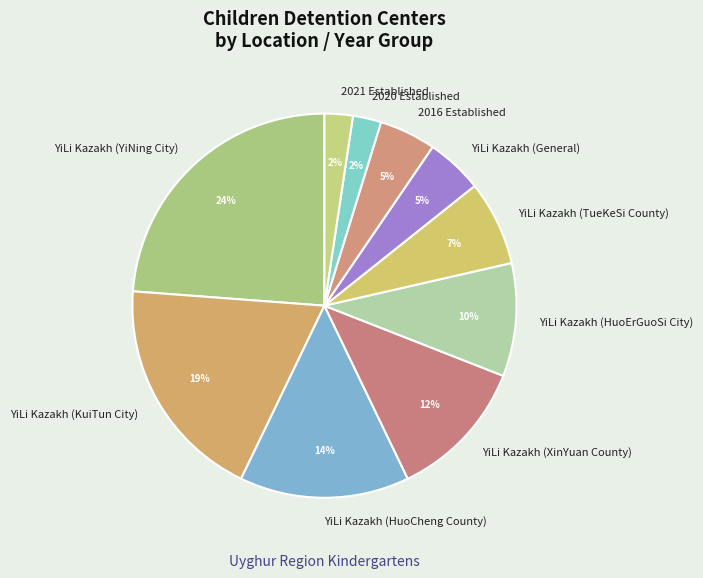

To the nearest percent, what portion does YiLi Kazakh (HuoCheng County) represent?

14%